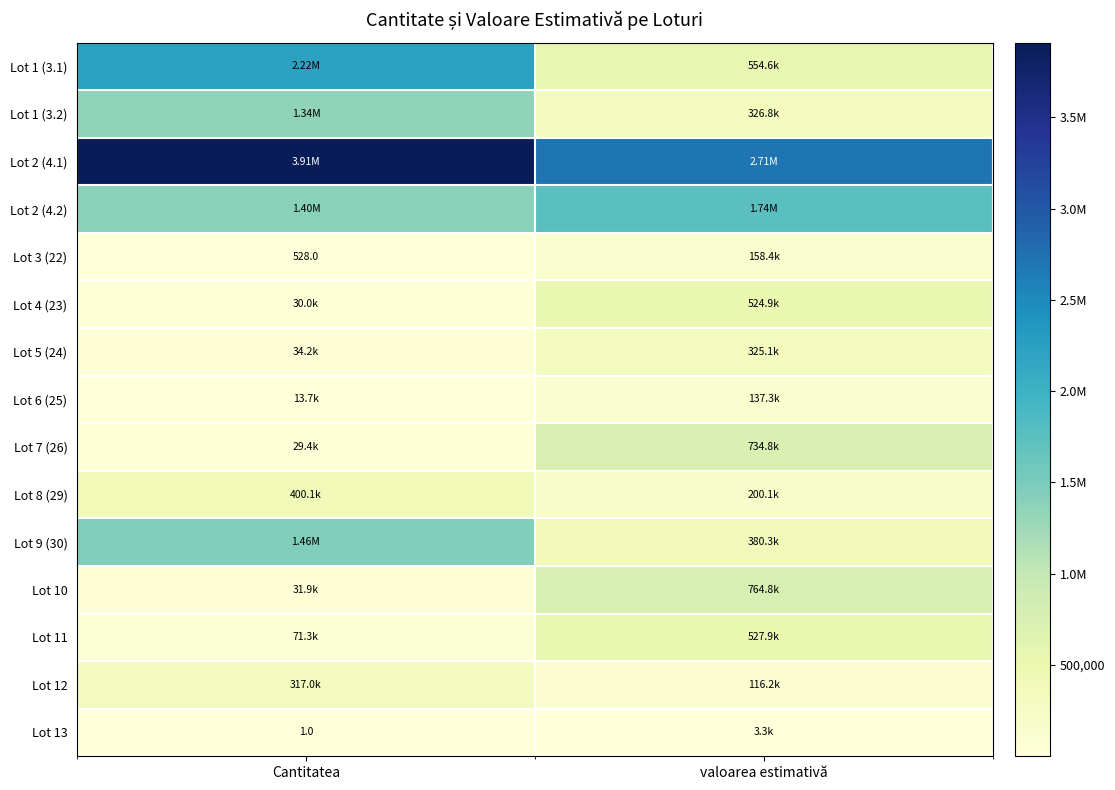

True or false: Lot 1 (3.2) has a value of 575339.0 at valoarea estimativă.

False